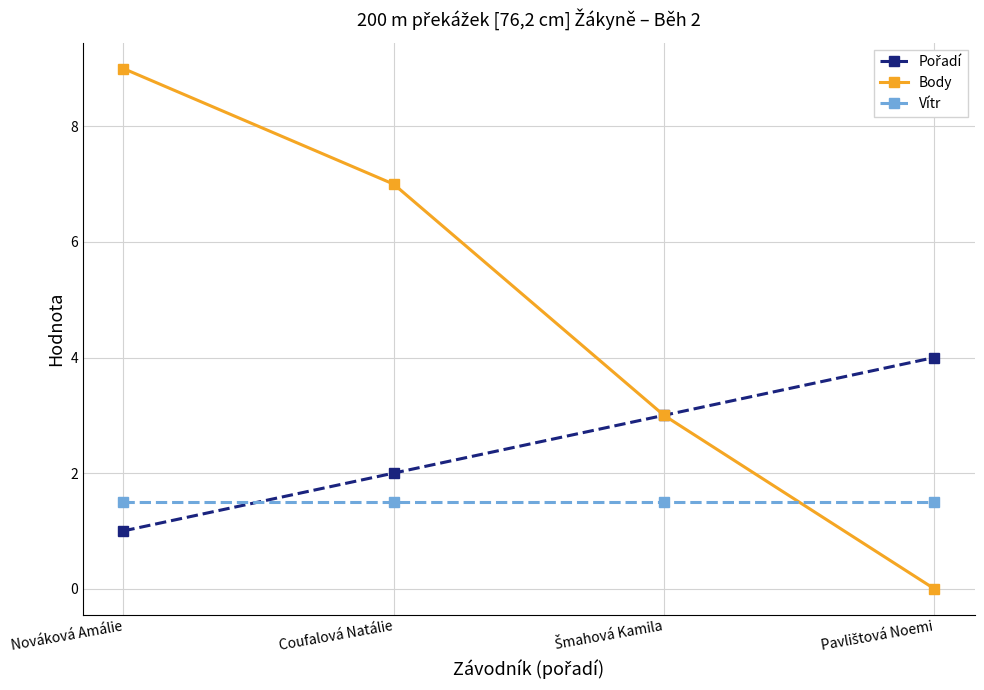

What is the difference between the highest and lowest values at Nováková Amálie?

8.0